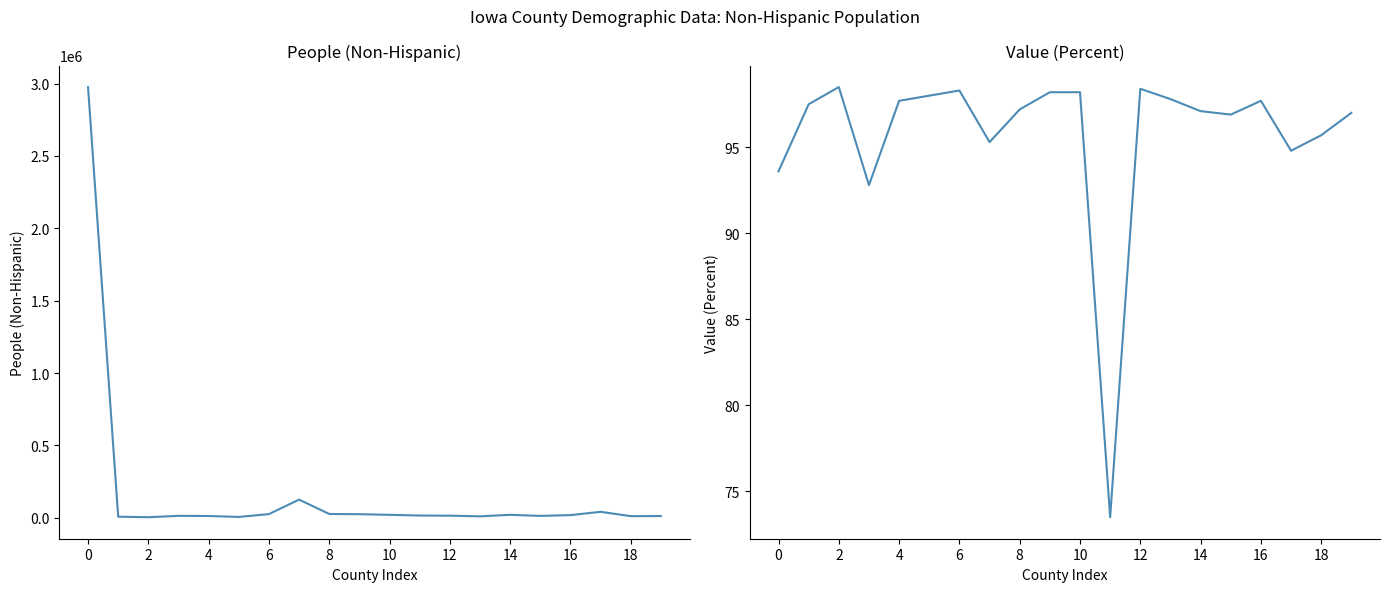

What is the value of the People (Non-Hispanic) point at the 4th from the left?

13057.0